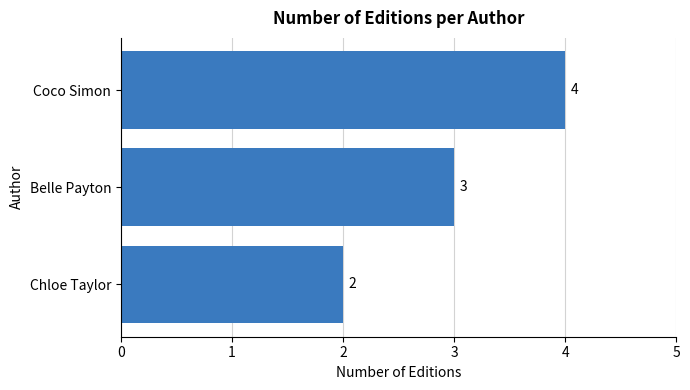

Rank the categories by value from highest to lowest.

Coco Simon, Belle Payton, Chloe Taylor